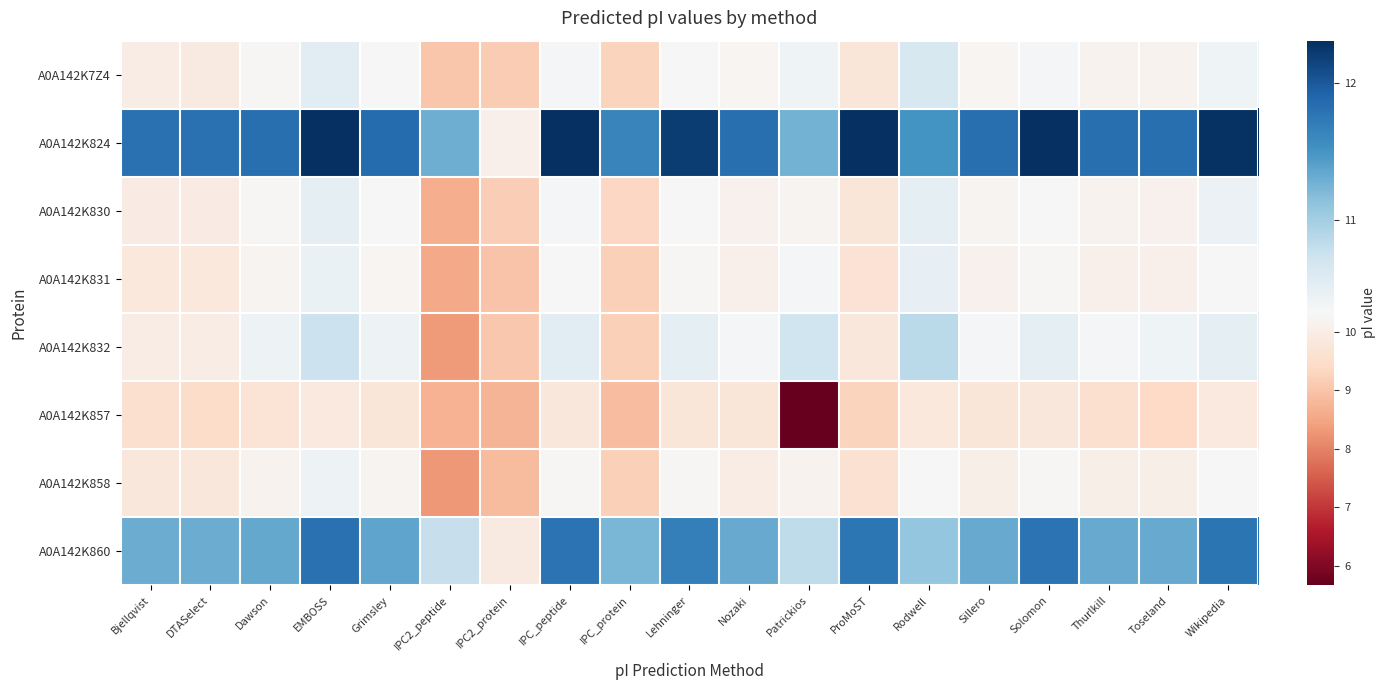

Rank the series at Grimsley from highest to lowest value.

A0A142K824, A0A142K860, A0A142K832, A0A142K830, A0A142K7Z4, A0A142K831, A0A142K858, A0A142K857